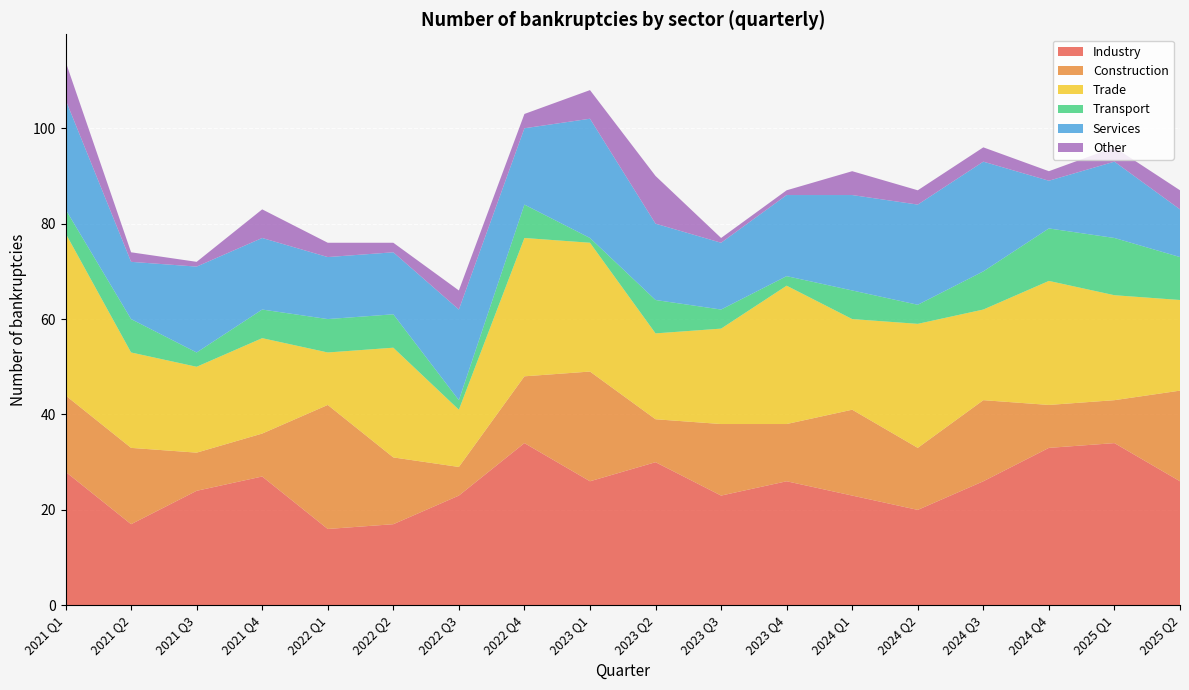

Reading left to right, what are all the values shown in this chart?

Industry: 2021 Q1=28	2021 Q2=17	2021 Q3=24	2021 Q4=27	2022 Q1=16	2022 Q2=17	2022 Q3=23	2022 Q4=34	2023 Q1=26	2023 Q2=30	2023 Q3=23	2023 Q4=26	2024 Q1=23	2024 Q2=20	2024 Q3=26	2024 Q4=33	2025 Q1=34	2025 Q2=26
Construction: 2021 Q1=16	2021 Q2=16	2021 Q3=8	2021 Q4=9	2022 Q1=26	2022 Q2=14	2022 Q3=6	2022 Q4=14	2023 Q1=23	2023 Q2=9	2023 Q3=15	2023 Q4=12	2024 Q1=18	2024 Q2=13	2024 Q3=17	2024 Q4=9	2025 Q1=9	2025 Q2=19
Trade: 2021 Q1=34	2021 Q2=20	2021 Q3=18	2021 Q4=20	2022 Q1=11	2022 Q2=23	2022 Q3=12	2022 Q4=29	2023 Q1=27	2023 Q2=18	2023 Q3=20	2023 Q4=29	2024 Q1=19	2024 Q2=26	2024 Q3=19	2024 Q4=26	2025 Q1=22	2025 Q2=19
Transport: 2021 Q1=5	2021 Q2=7	2021 Q3=3	2021 Q4=6	2022 Q1=7	2022 Q2=7	2022 Q3=2	2022 Q4=7	2023 Q1=1	2023 Q2=7	2023 Q3=4	2023 Q4=2	2024 Q1=6	2024 Q2=4	2024 Q3=8	2024 Q4=11	2025 Q1=12	2025 Q2=9
Services: 2021 Q1=23	2021 Q2=12	2021 Q3=18	2021 Q4=15	2022 Q1=13	2022 Q2=13	2022 Q3=19	2022 Q4=16	2023 Q1=25	2023 Q2=16	2023 Q3=14	2023 Q4=17	2024 Q1=20	2024 Q2=21	2024 Q3=23	2024 Q4=10	2025 Q1=16	2025 Q2=10
Other: 2021 Q1=8	2021 Q2=2	2021 Q3=1	2021 Q4=6	2022 Q1=3	2022 Q2=2	2022 Q3=4	2022 Q4=3	2023 Q1=6	2023 Q2=10	2023 Q3=1	2023 Q4=1	2024 Q1=5	2024 Q2=3	2024 Q3=3	2024 Q4=2	2025 Q1=3	2025 Q2=4